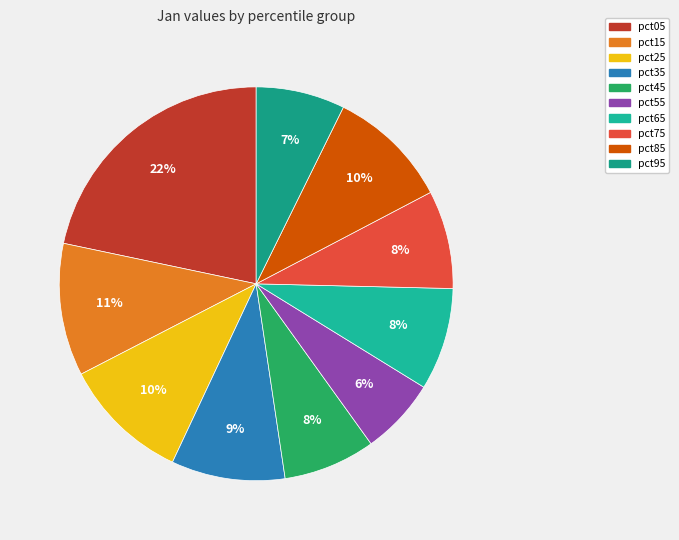

The pct05 slice represents 30% of the pie. True or false?

False